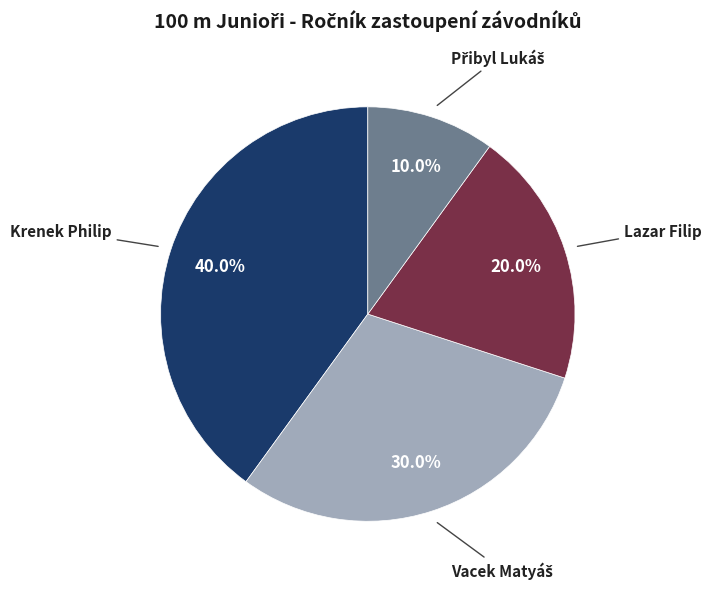

How much of the chart is everything except Krenek Philip?

60.0%